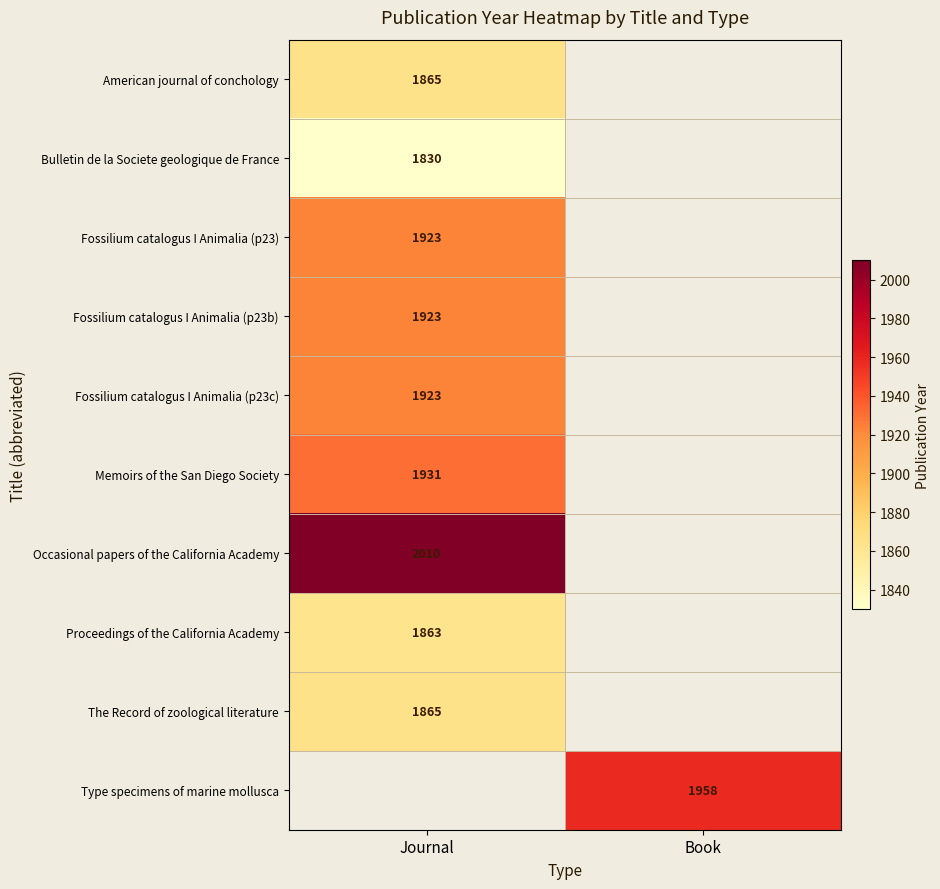

Is it true that Fossilium catalogus I Animalia (p23b) equals 3232 at Journal?

False